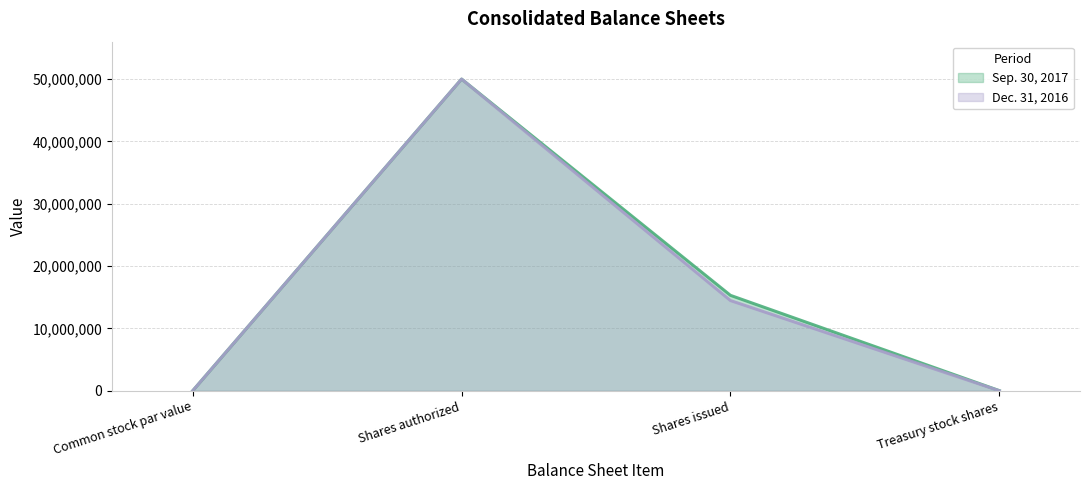

What is the maximum value shown in the chart?

50000000